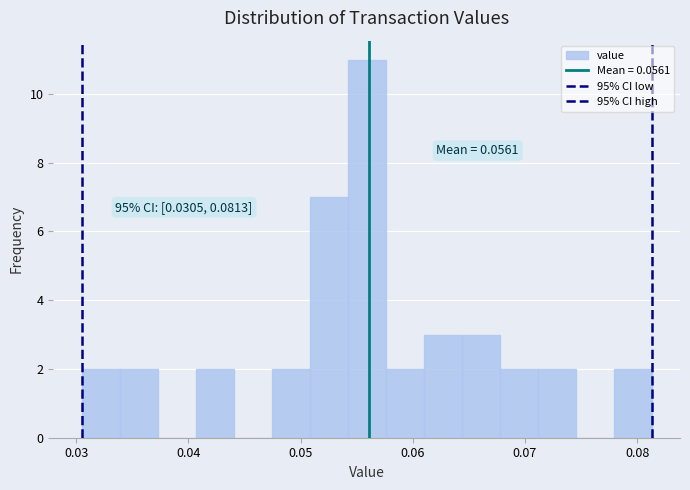

Read against the x-axis, roughly where is the centre of the tallest bar?

0.056